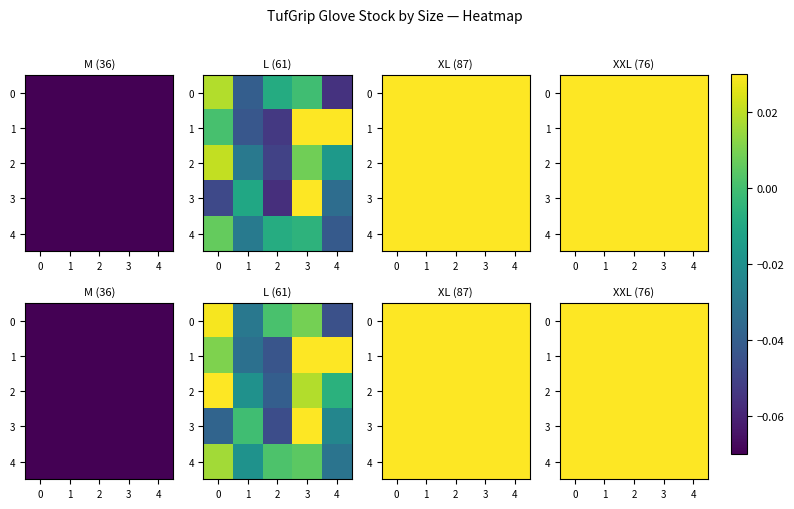

What is the greatest value displayed?

0.2